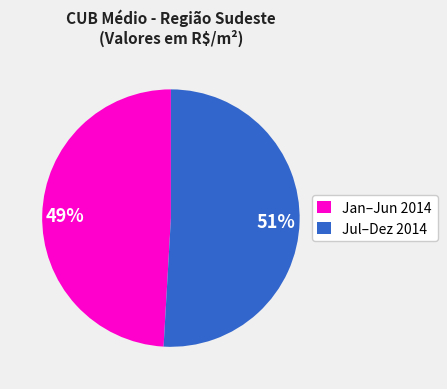

How many slices are in this pie chart?

2